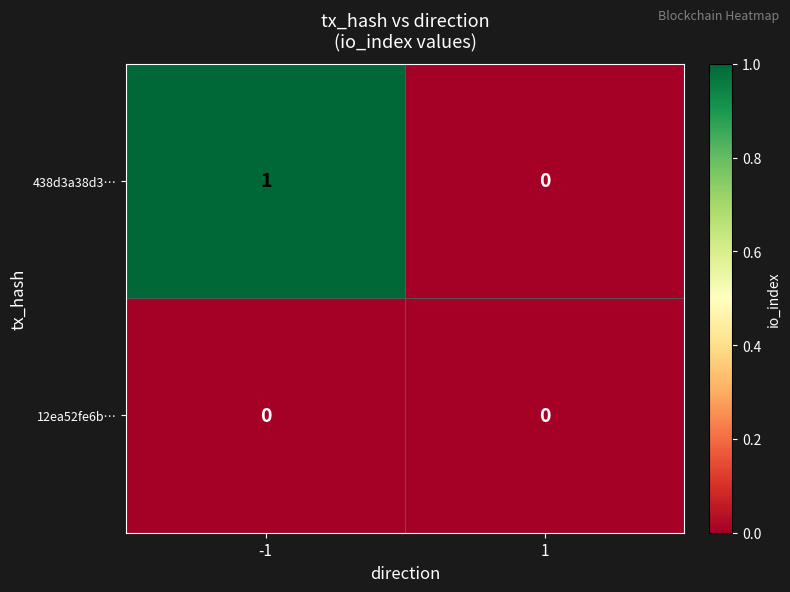

The 438d3a38d3… series shows 0 at 1. True or false?

True